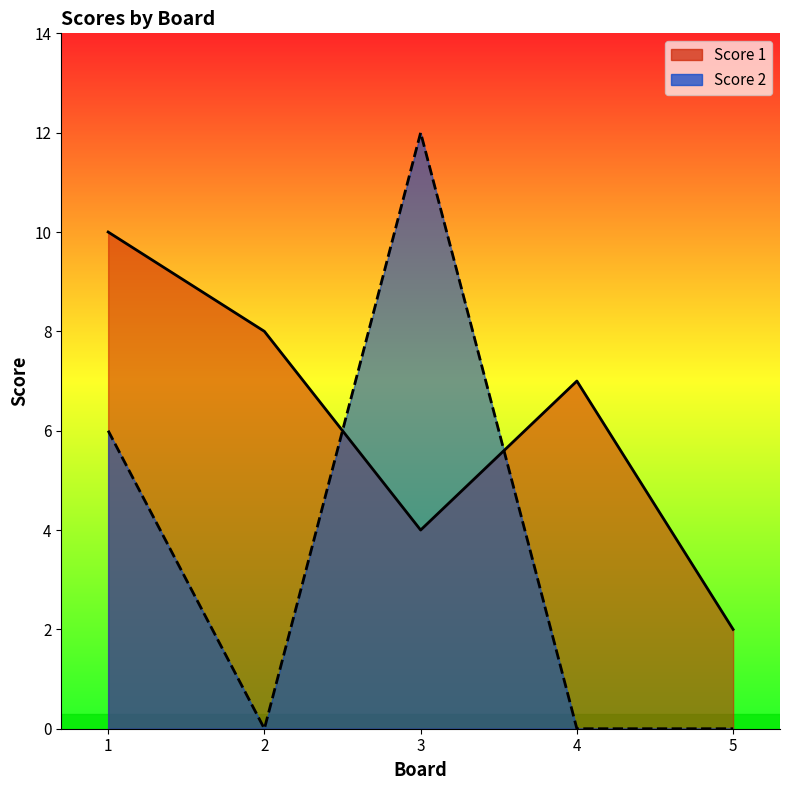

Which series has the largest total across all categories?

Score 1